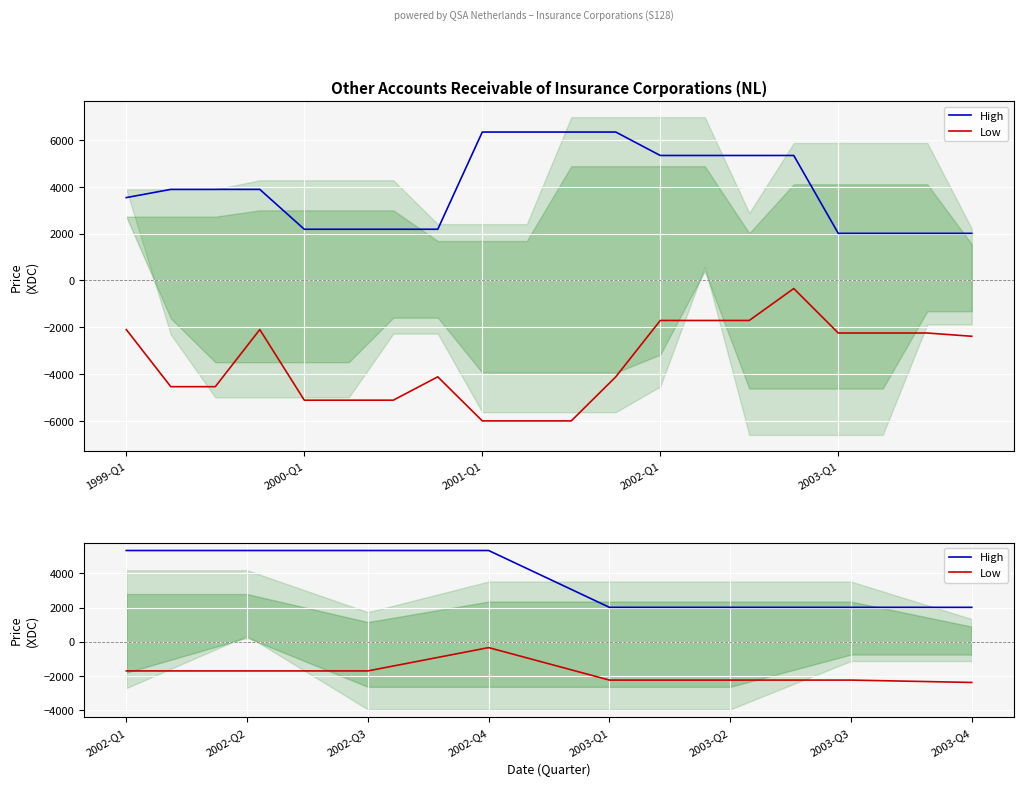

What are all the series names shown in the legend?

High, Low